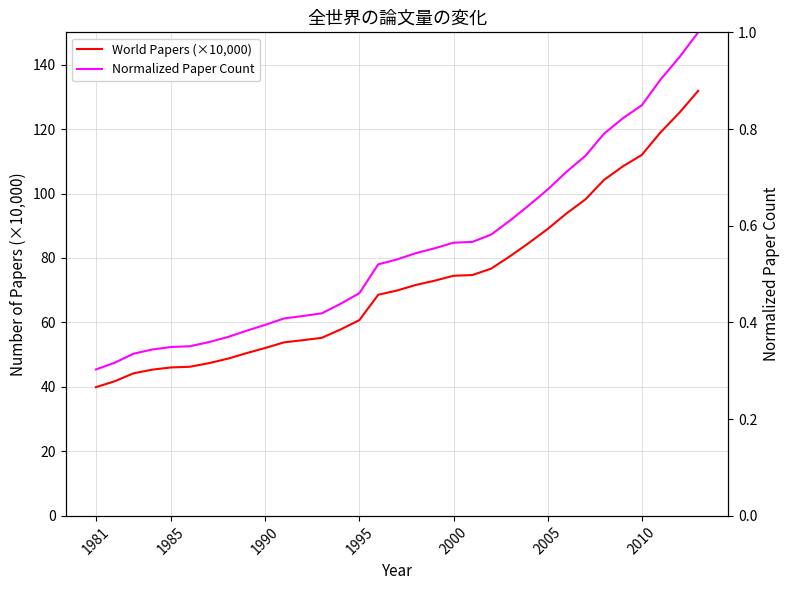

How many lines are shown in the chart?

2